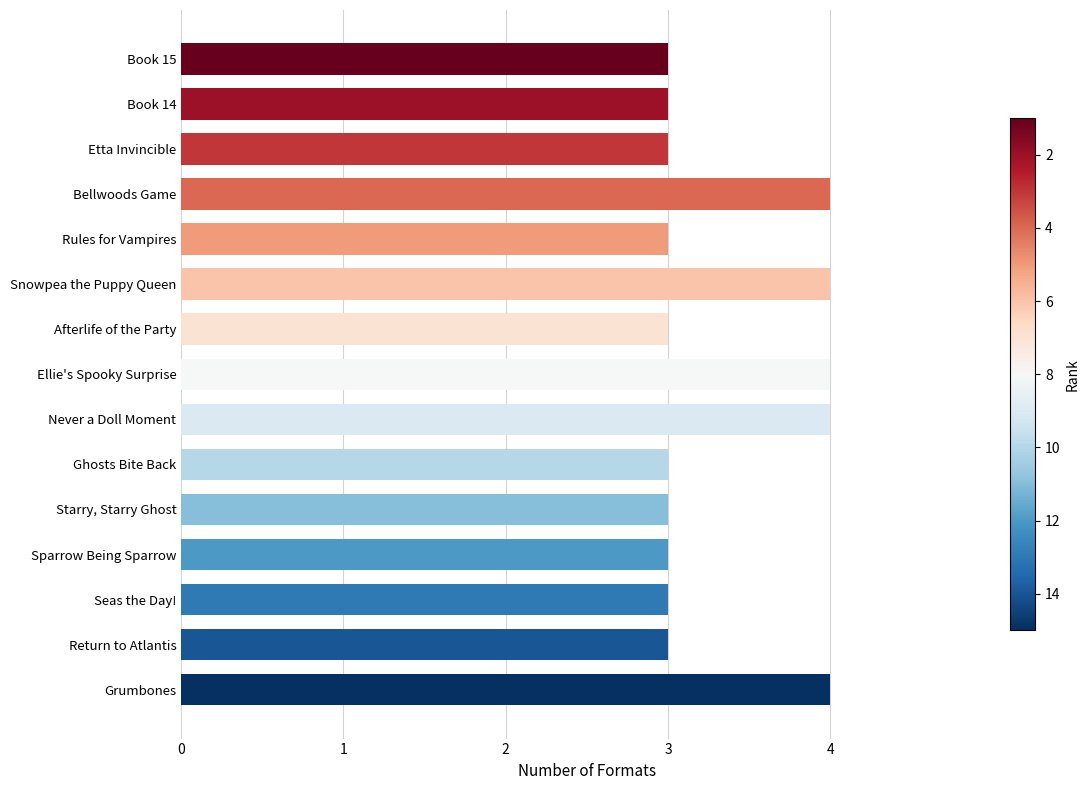

What is the average value?

3